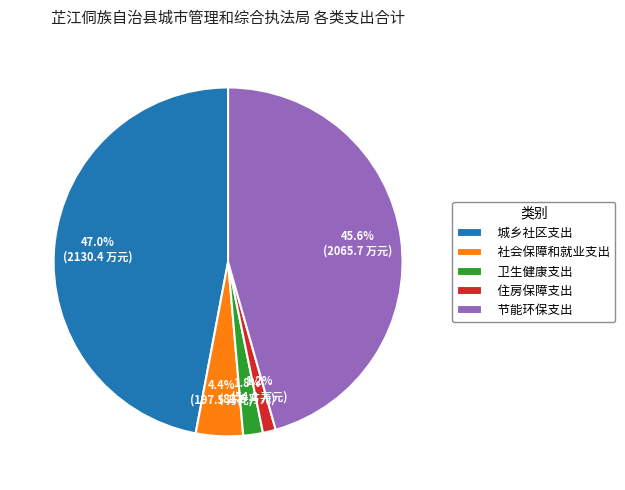

To the nearest percent, what portion does 节能环保支出 represent?

46%